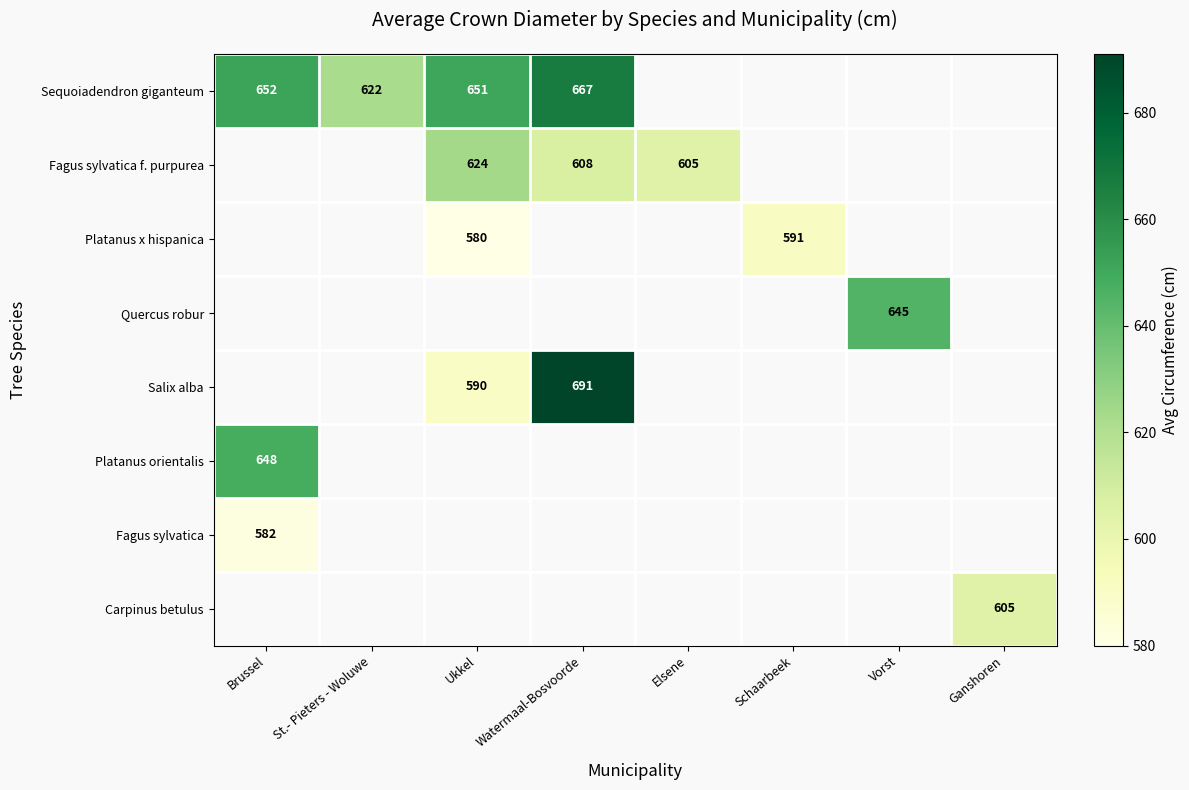

At how many categories does at least one series exceed 658?

1